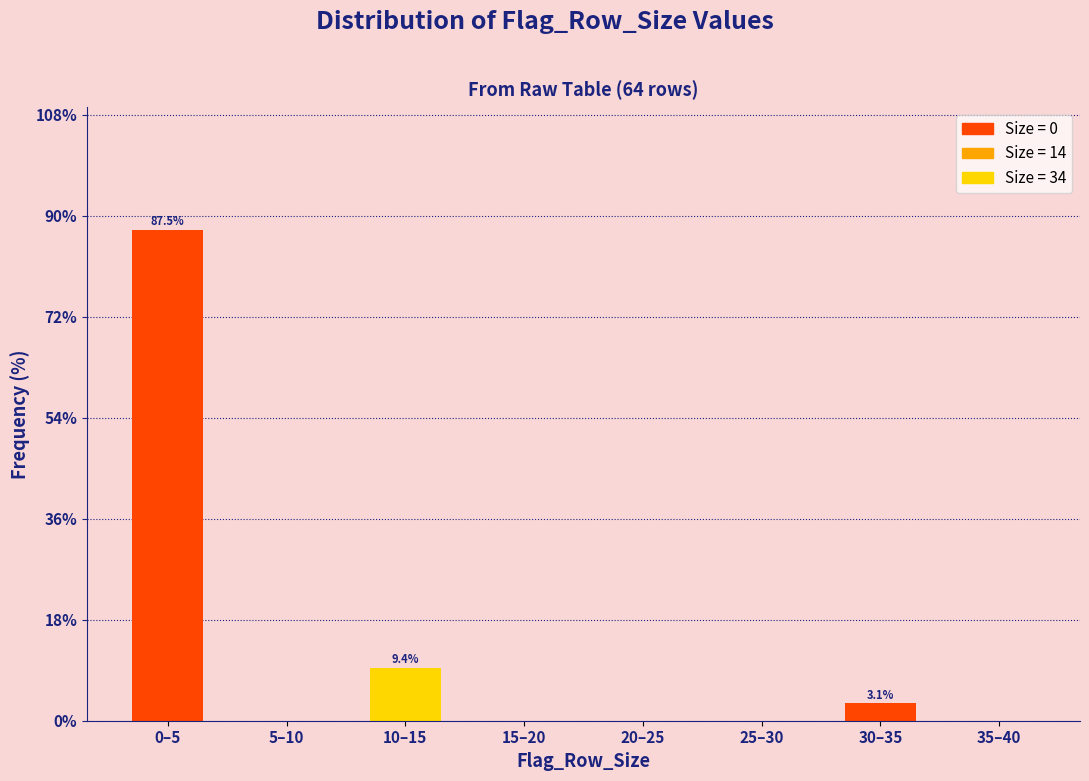

Reading left to right, list all the values displayed in this chart.

0–5=87.5	5–10=0.0	10–15=9.4	15–20=0.0	20–25=0.0	25–30=0.0	30–35=3.1	35–40=0.0